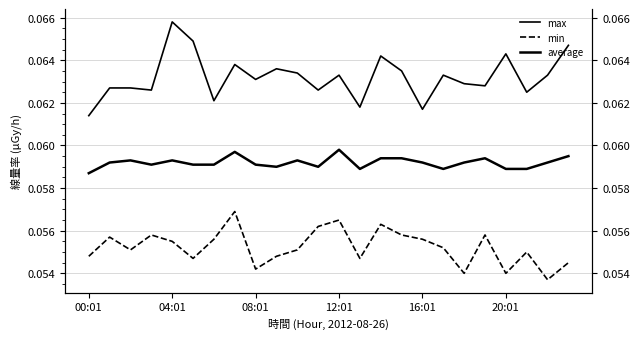

What position from the left is 10?

11